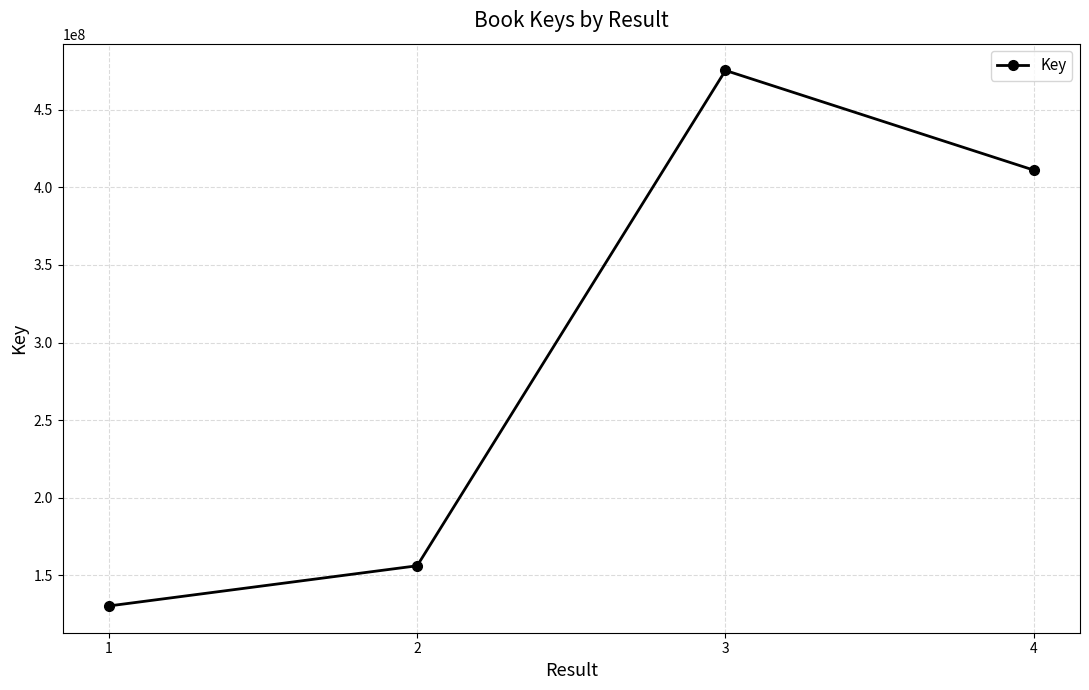

At which category does the data reach its first local peak?

3